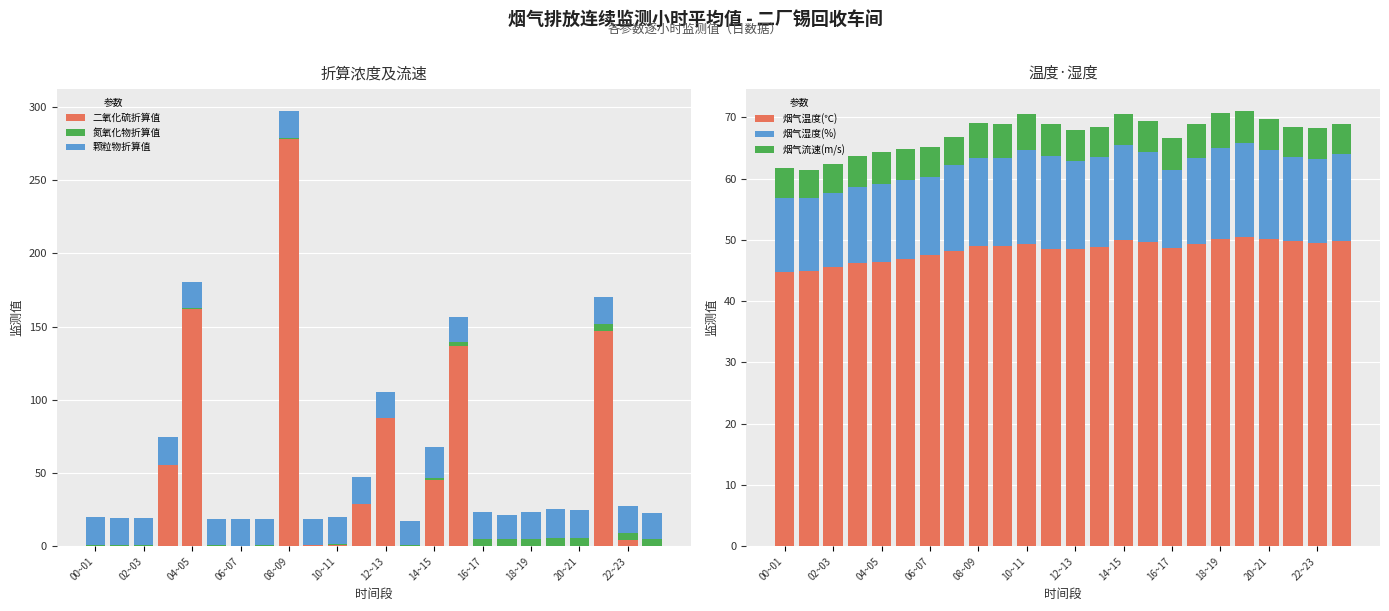

What is the label of the 1st bar from the right?

23